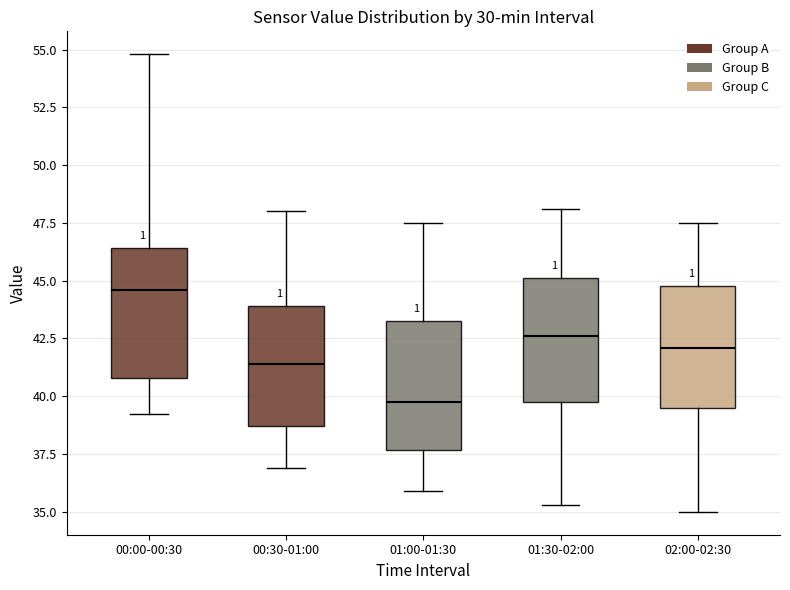

Where does the upper whisker of the box for 02:00-02:30 end on the y-axis? The values are not printed on the chart, so give them approximately, as read against the axis.

47.5